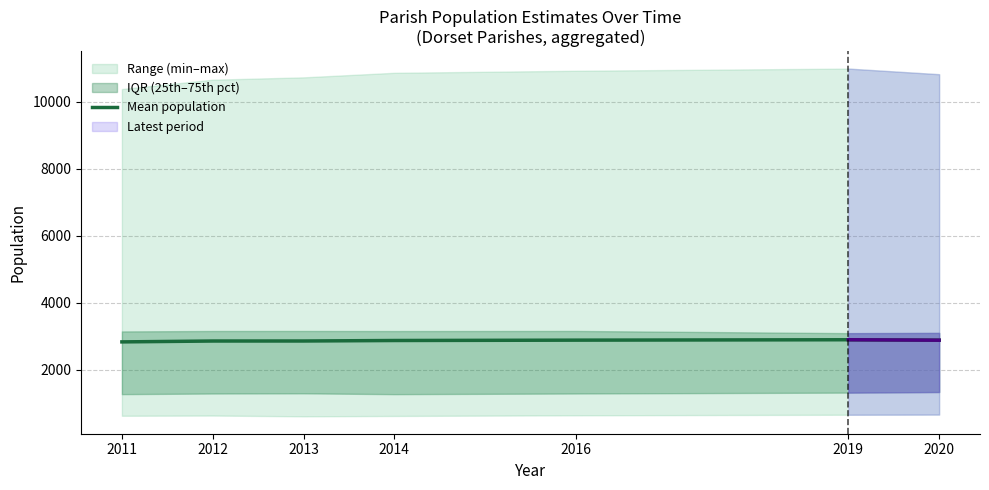

What is the difference between the values at 2012 and 2019?

37.9